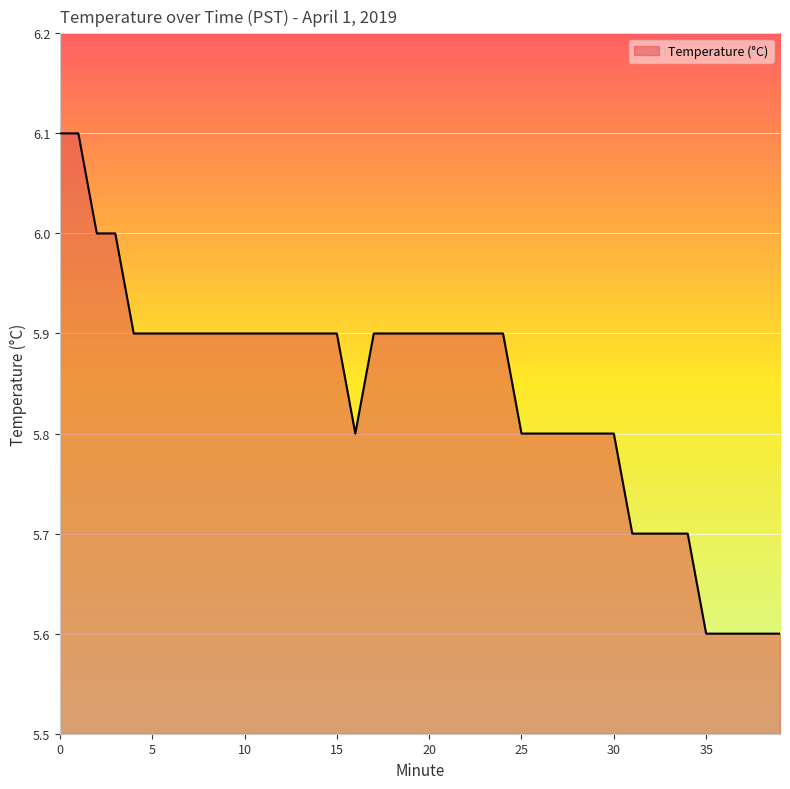

Reading right to left, transcribe all the data shown in this chart.

5.6	5.6	5.6	5.6	5.6	5.7	5.7	5.7	5.7	5.8	5.8	5.8	5.8	5.8	5.8	5.9	5.9	5.9	5.9	5.9	5.9	5.9	5.9	5.8	5.9	5.9	5.9	5.9	5.9	5.9	5.9	5.9	5.9	5.9	5.9	5.9	6.0	6.0	6.1	6.1